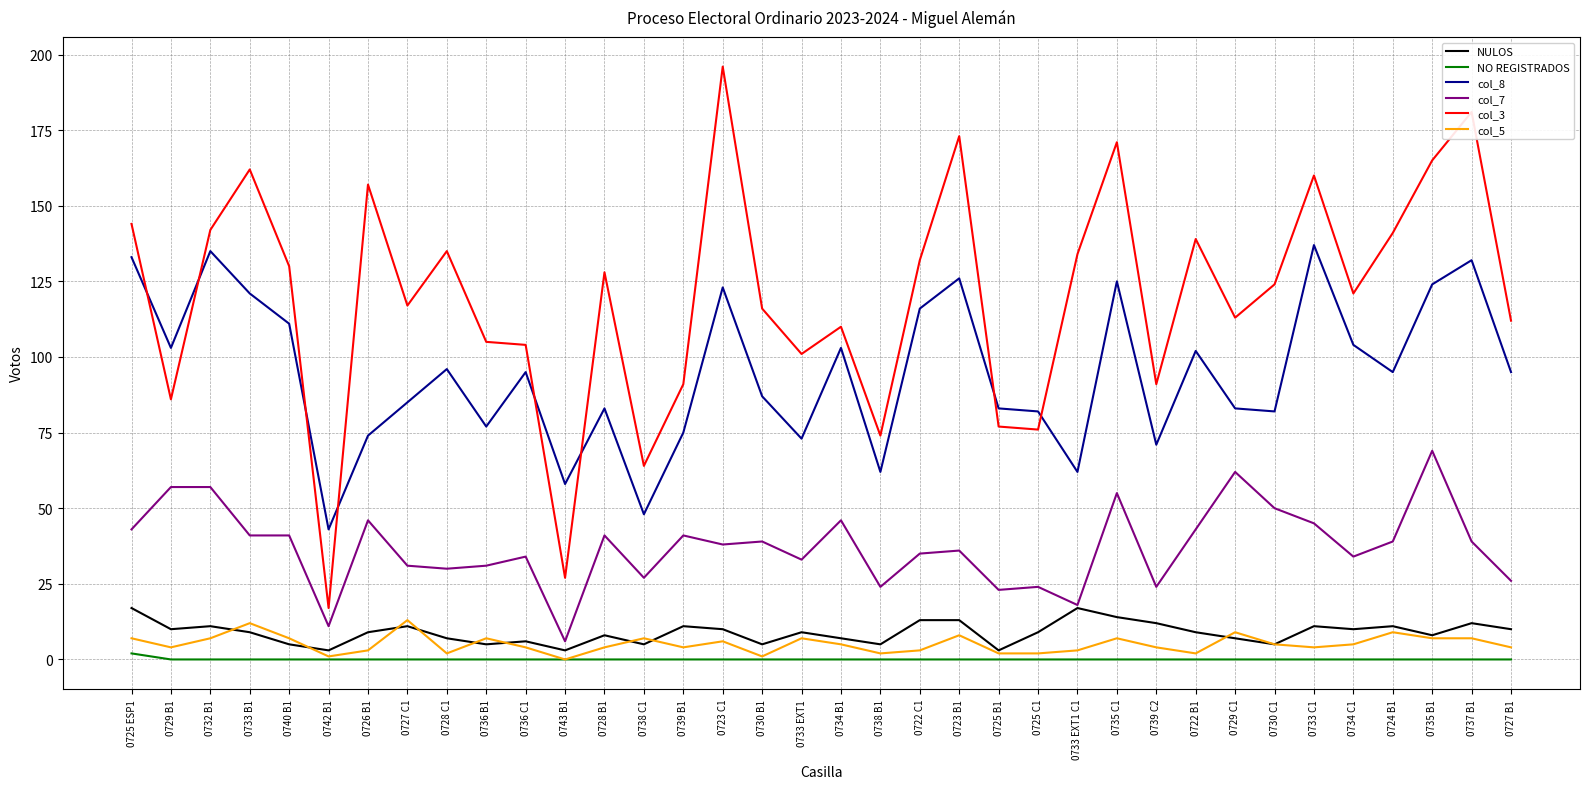

Which category has the highest value in the col_7 series?

0735 B1